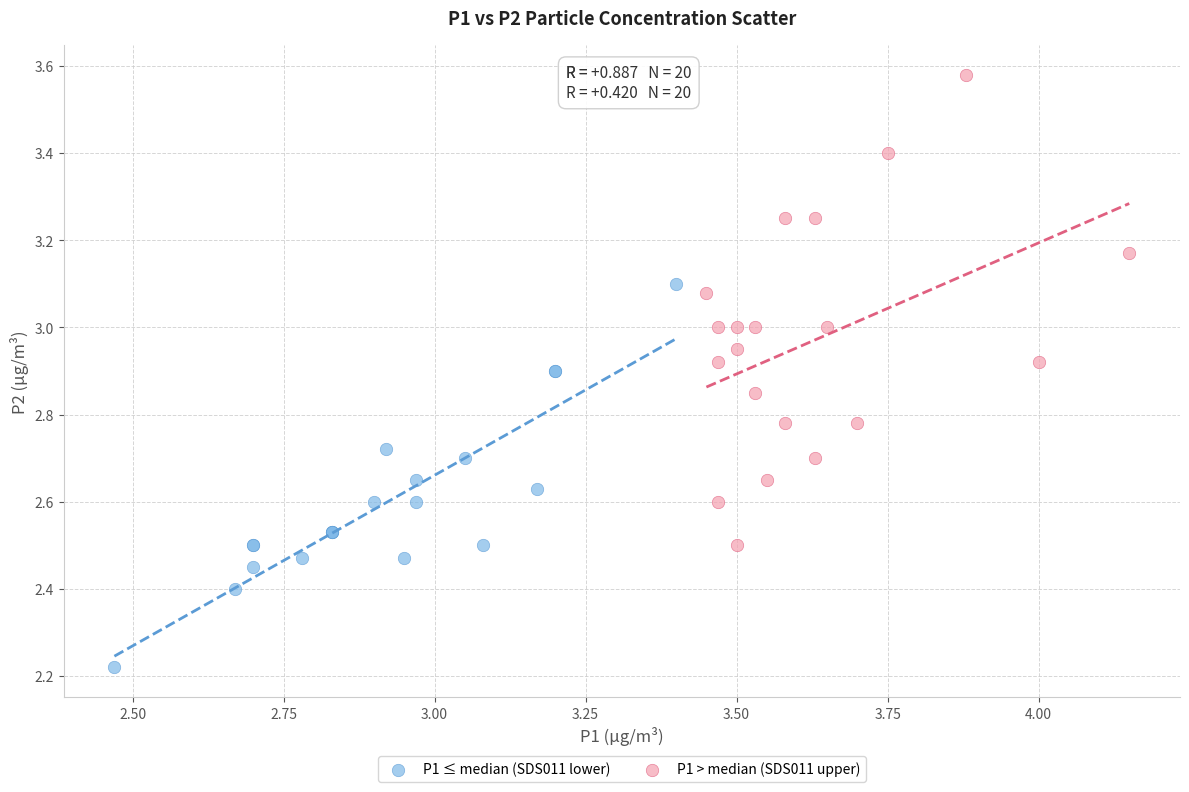

What are all the series names shown in the legend?

P1 ≤ median (SDS011 lower), P1 > median (SDS011 upper)